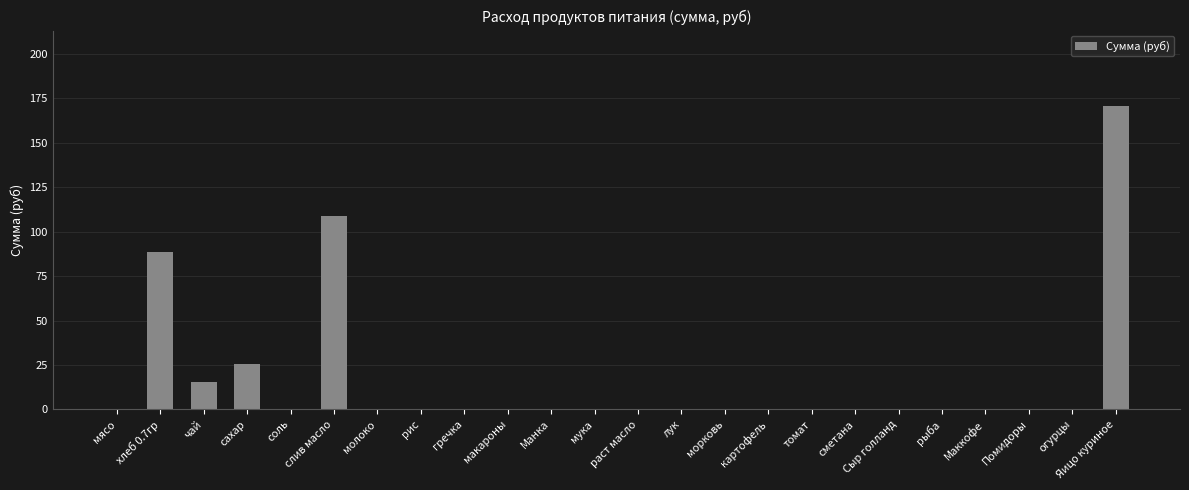

What is the greatest value displayed?

170.5